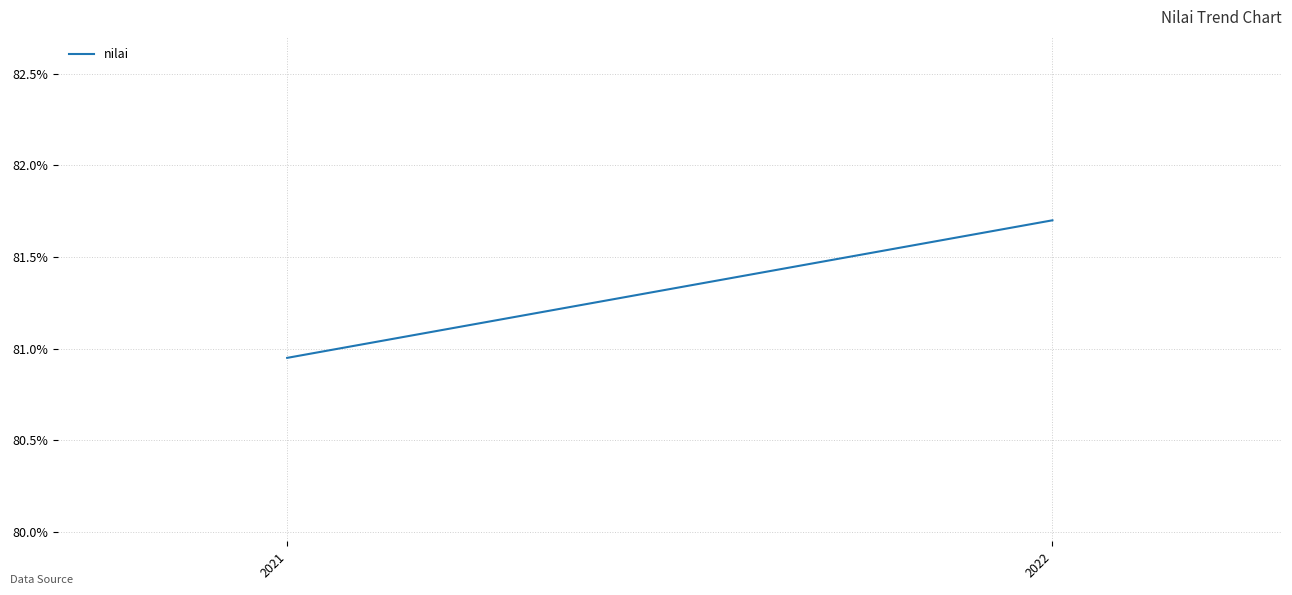

What value does the data have at 2021?

81.0